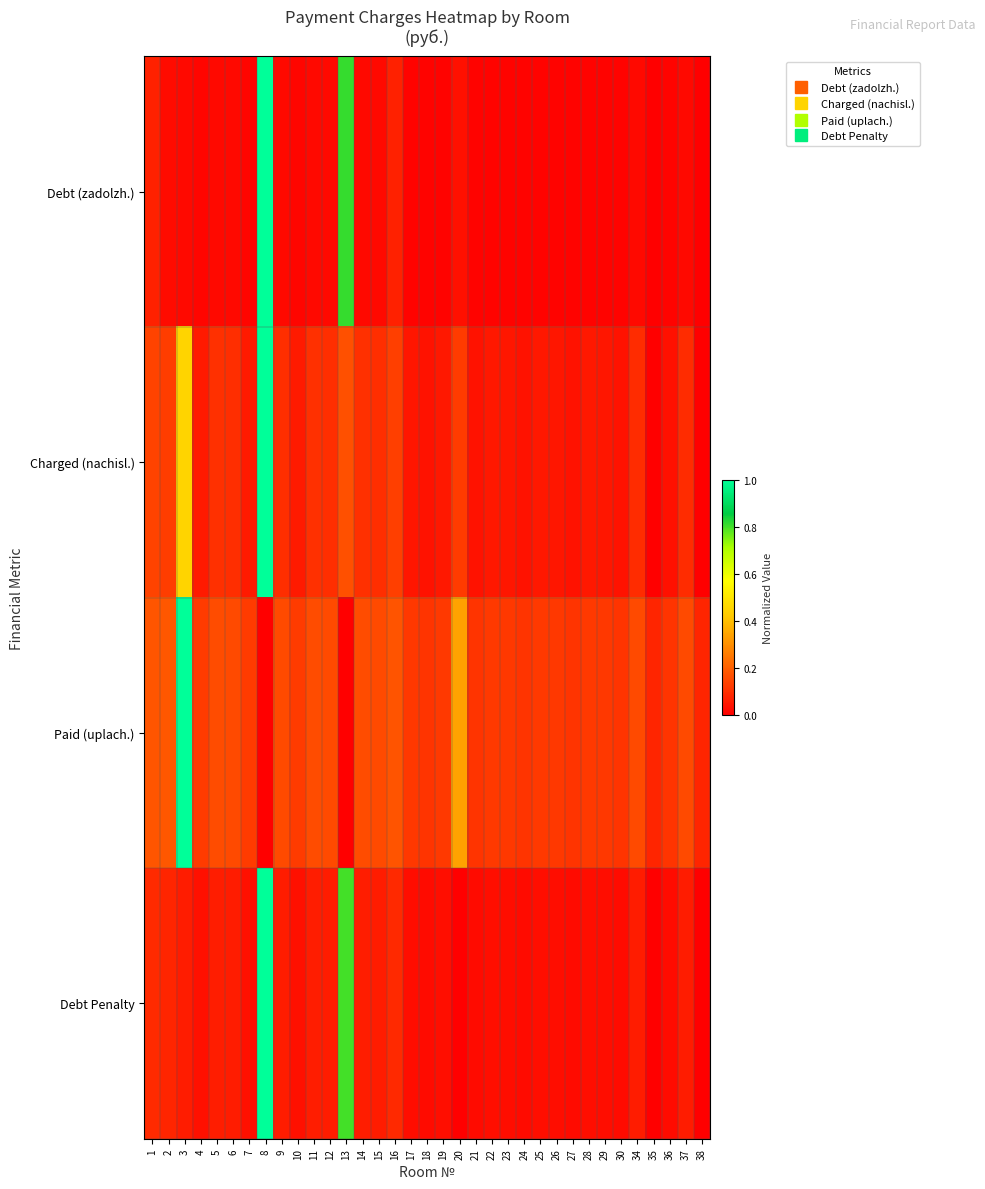

What is the total value across all series at 22?

0.2